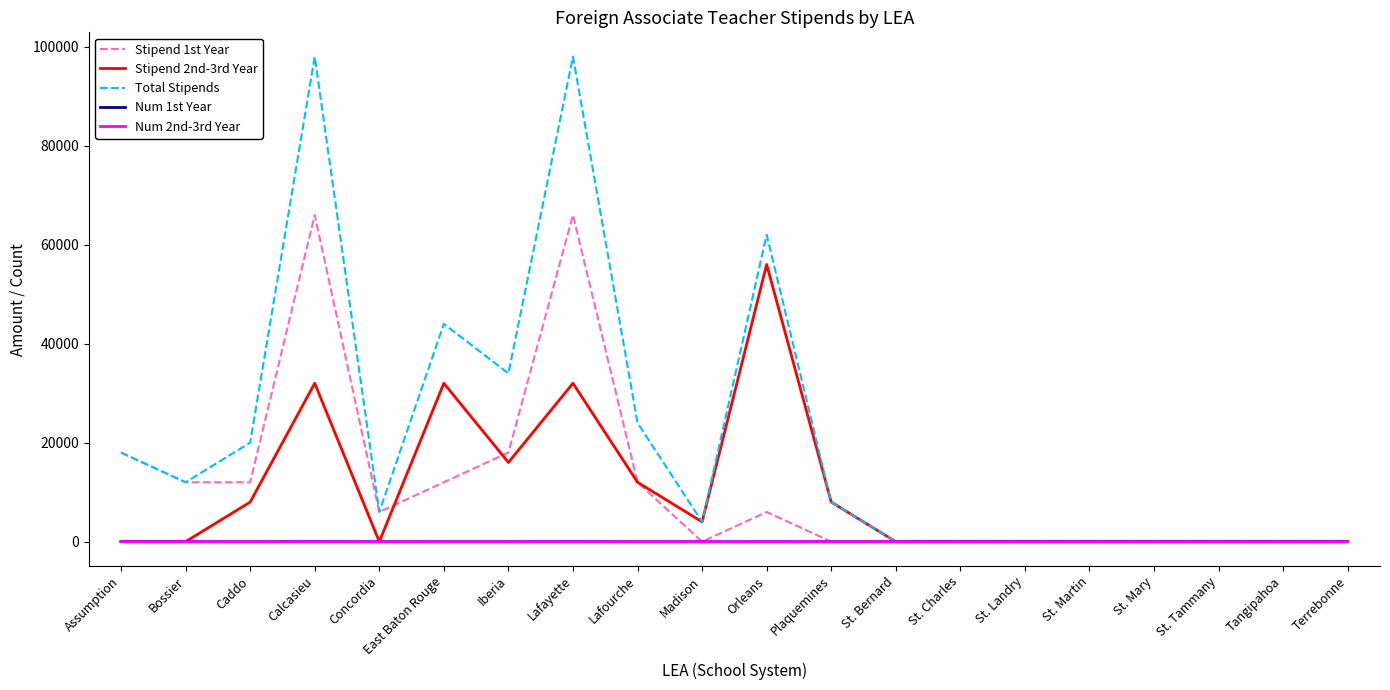

At how many categories does at least one series exceed 31957?

5